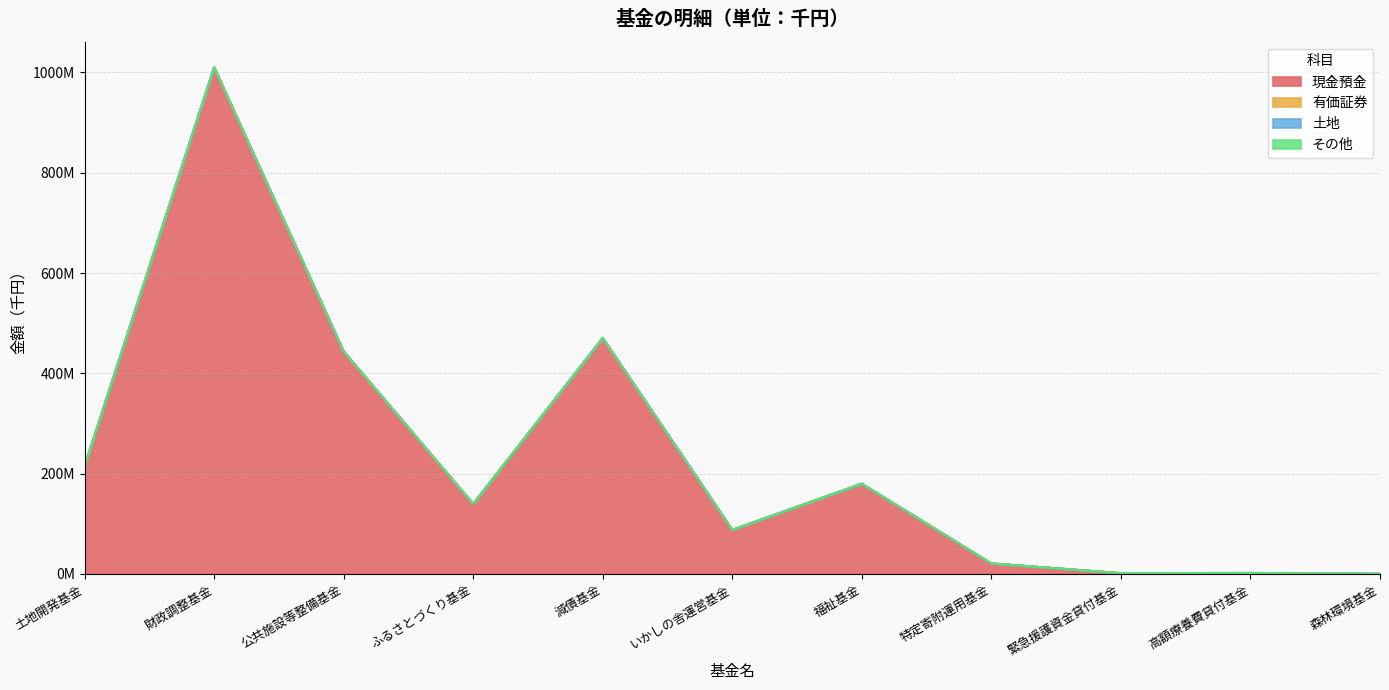

How many series are shown in this chart?

4